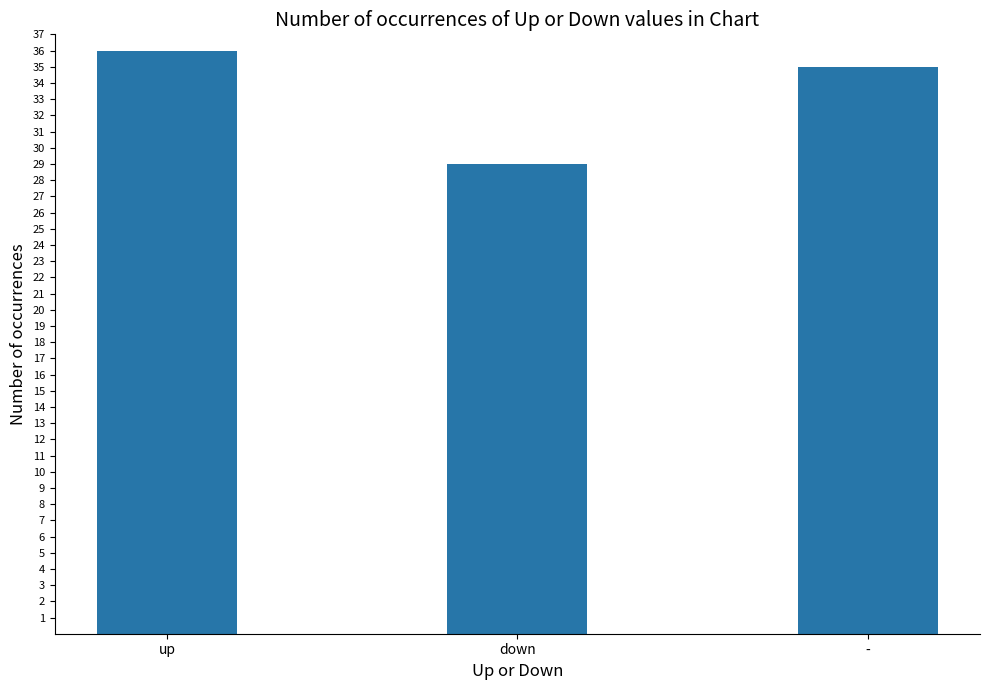

What is the ratio of the value at down to the value at up?

0.8